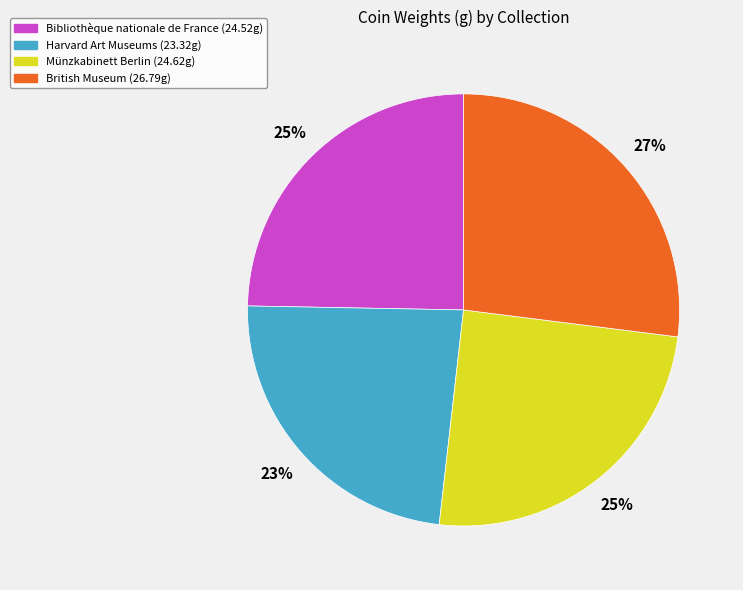

The Harvard Art Museums slice represents 18% of the pie. True or false?

False